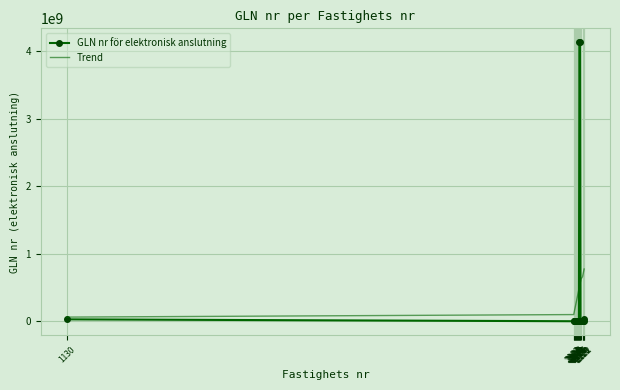

What is the maximum value for Trend?

774081770.9